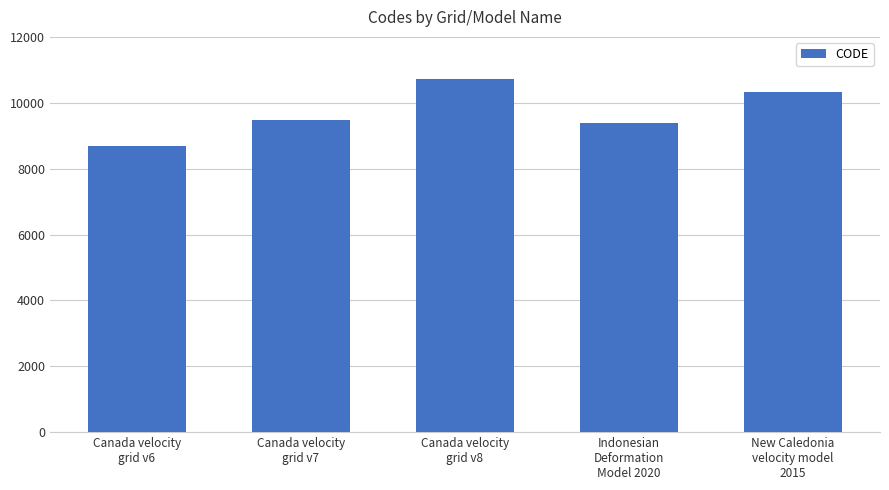

What is the sum of the values at Canada velocity
grid v6 and New Caledonia
velocity model
2015?

18999